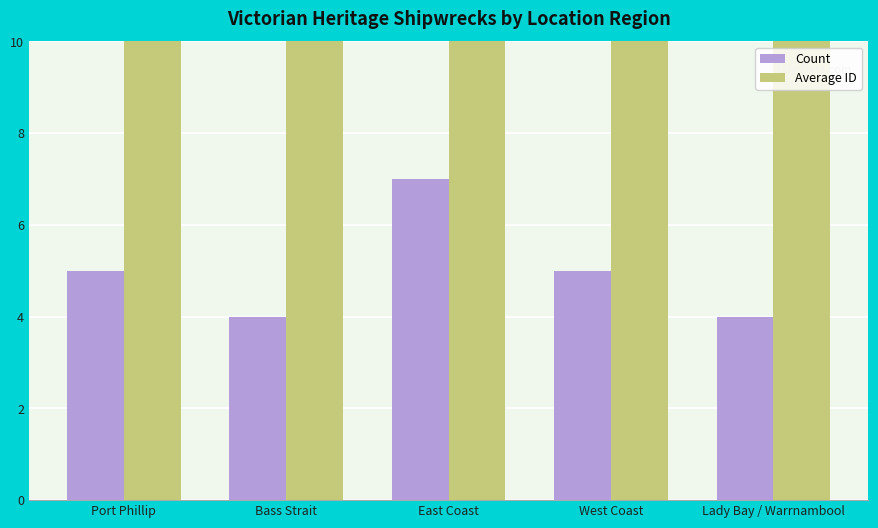

Rank the series at Bass Strait from lowest to highest value.

Count, Average ID